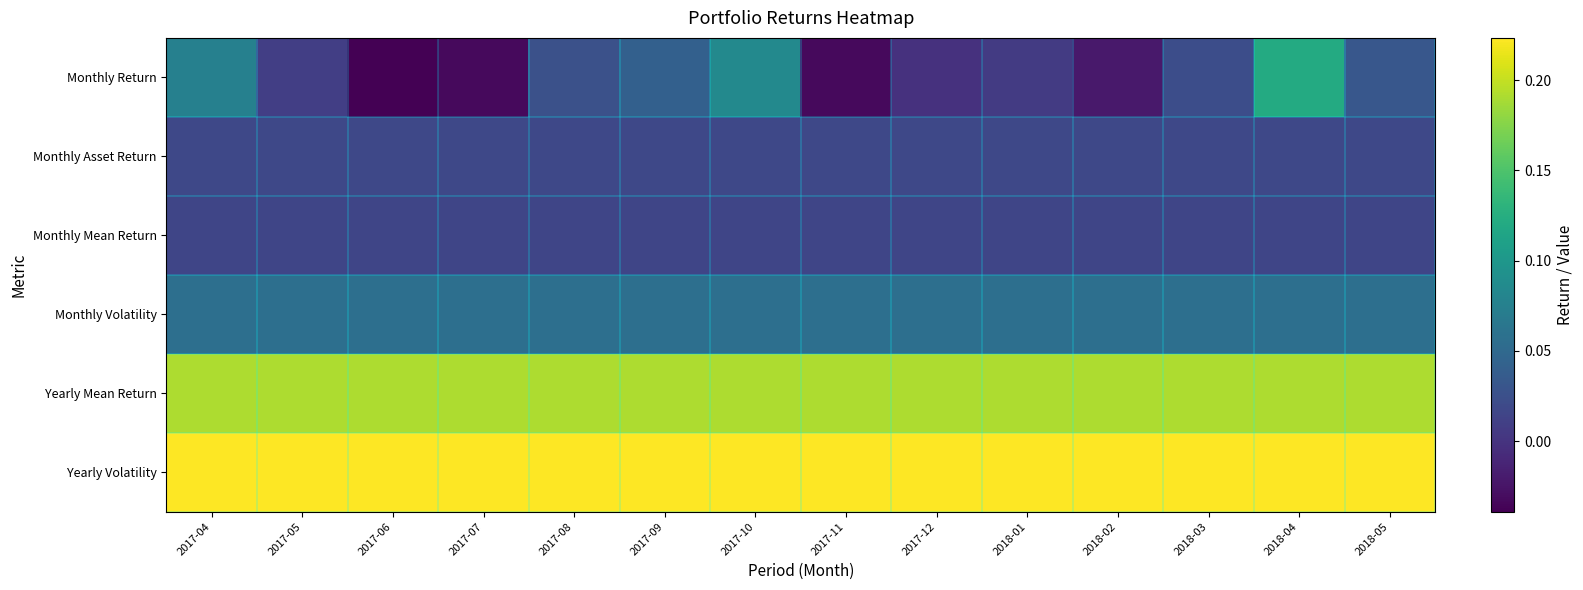

What is the total value across all series at 2017-06?

0.5